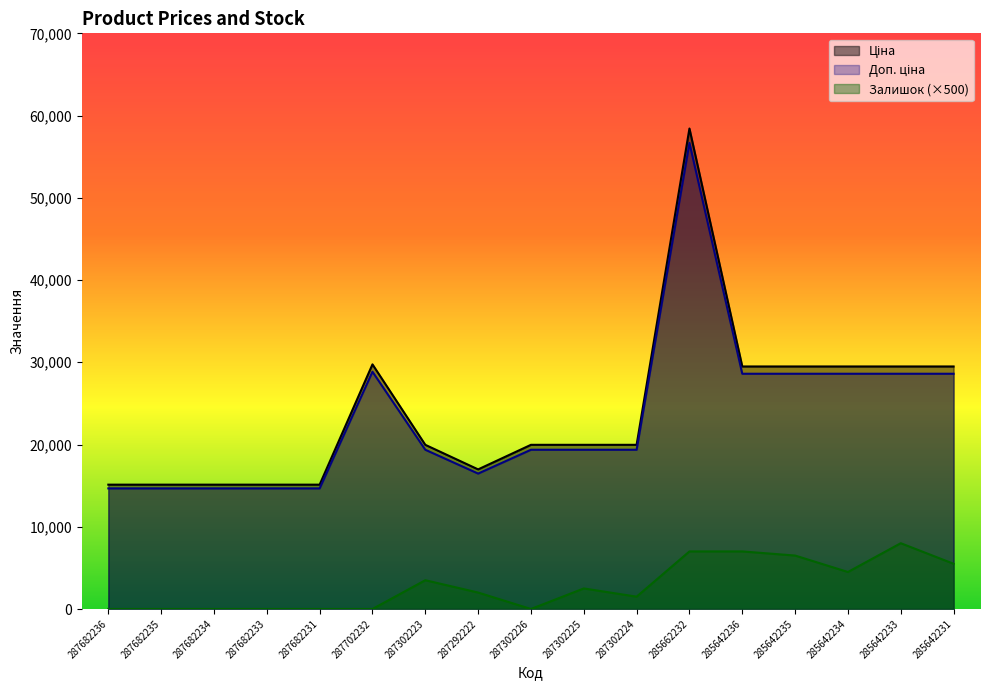

List the series in order of their peak value, lowest first.

Залишок, Доп. ціна, Ціна